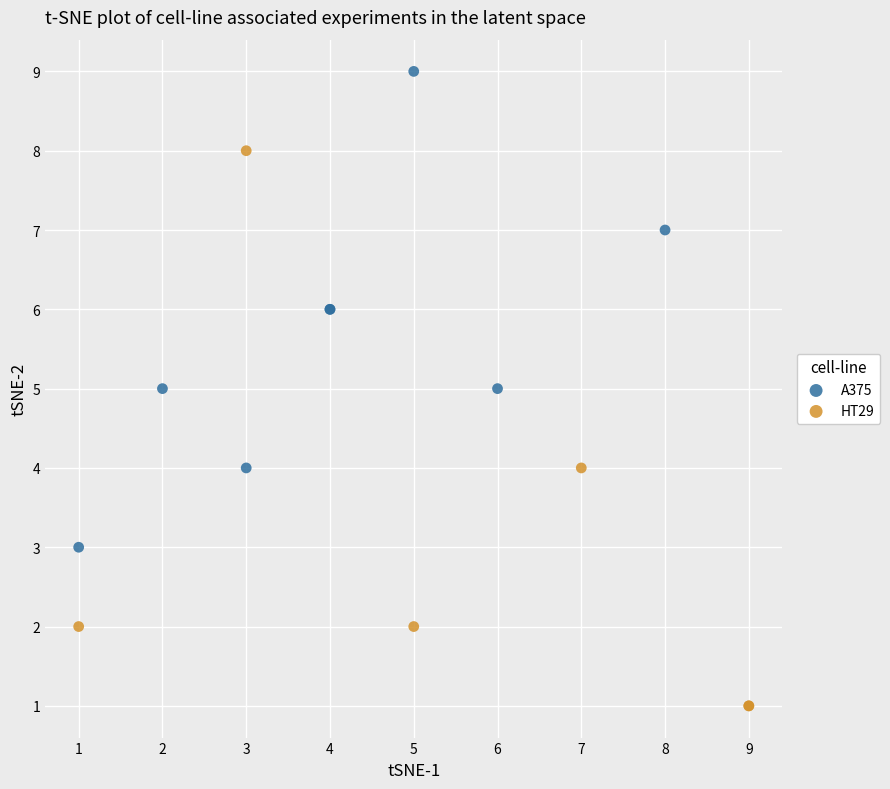

Which series has the largest Y range (max minus min)?

HT29